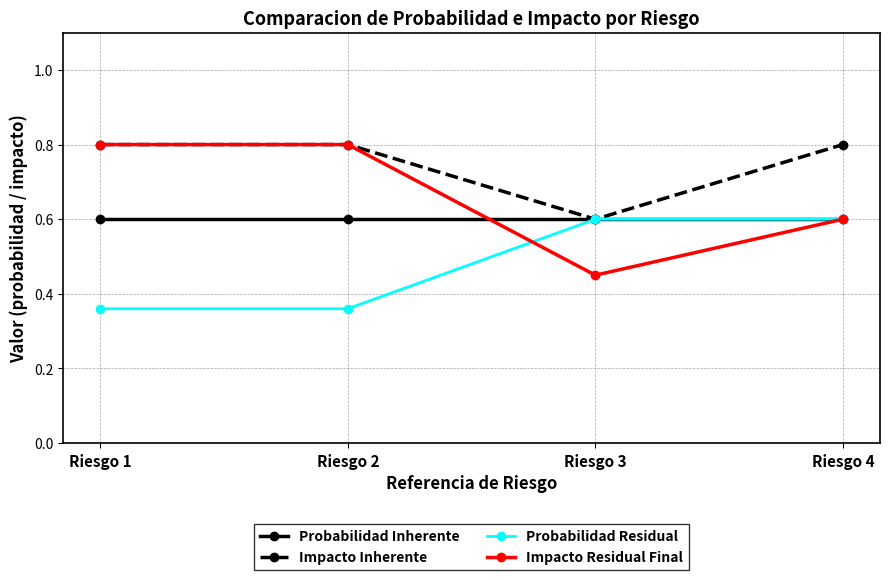

Which series has the largest range (max minus min)?

Impacto Residual Final